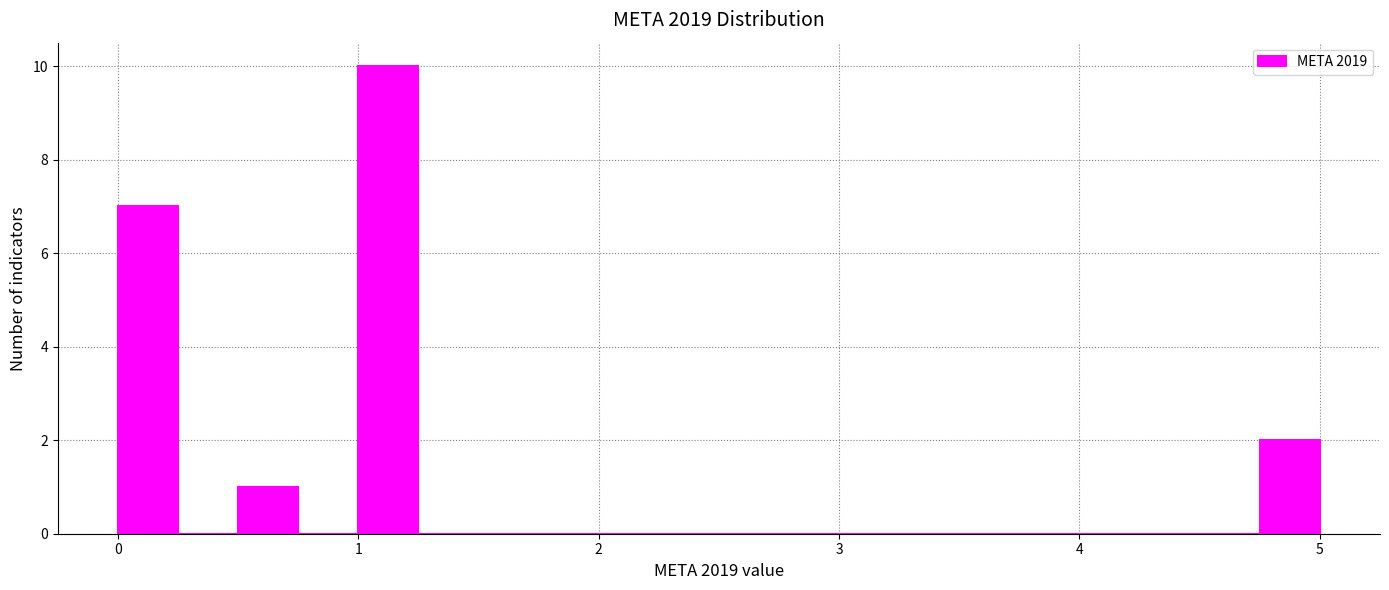

Around what value on the x-axis is the tallest bar? Give the approximate position of its centre, as read against the axis.

1.1